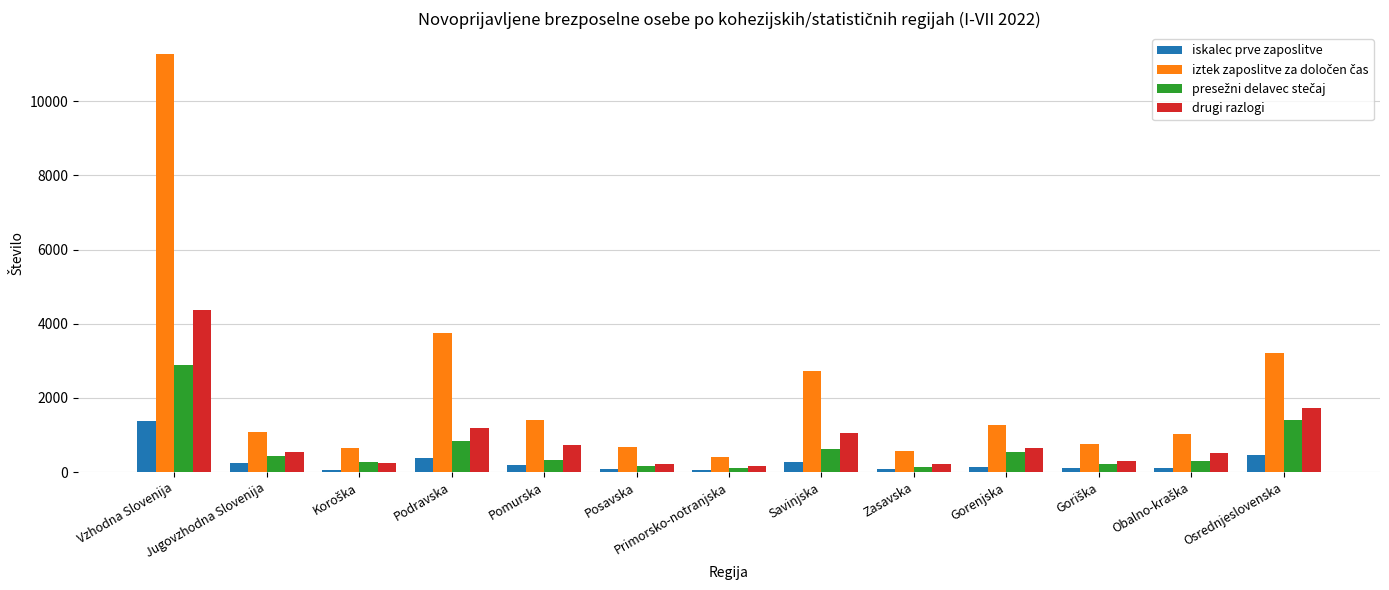

Does the chart contain stacked bars?

No